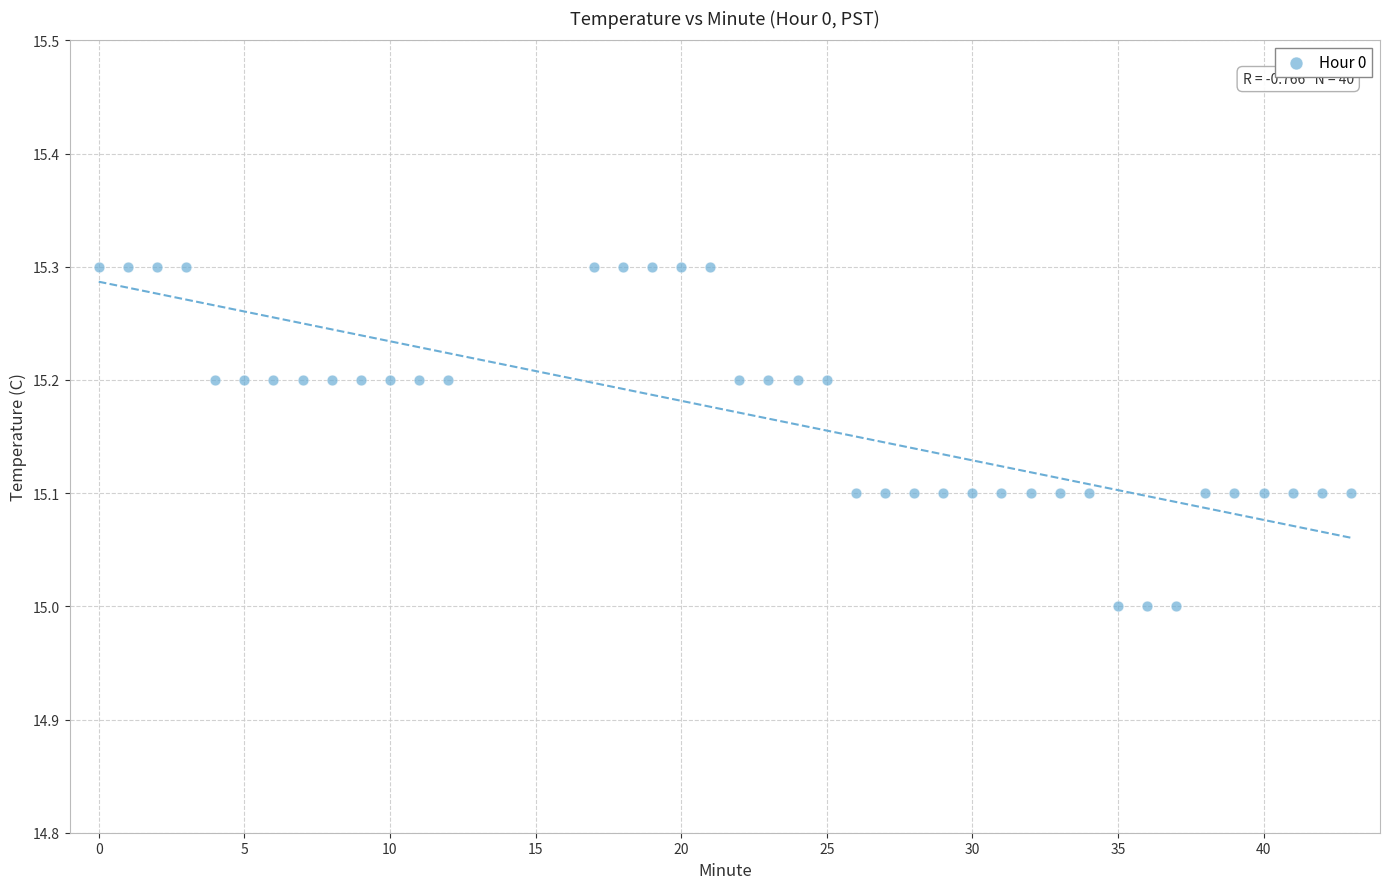

What is the range of X values (max minus min)?

43.0